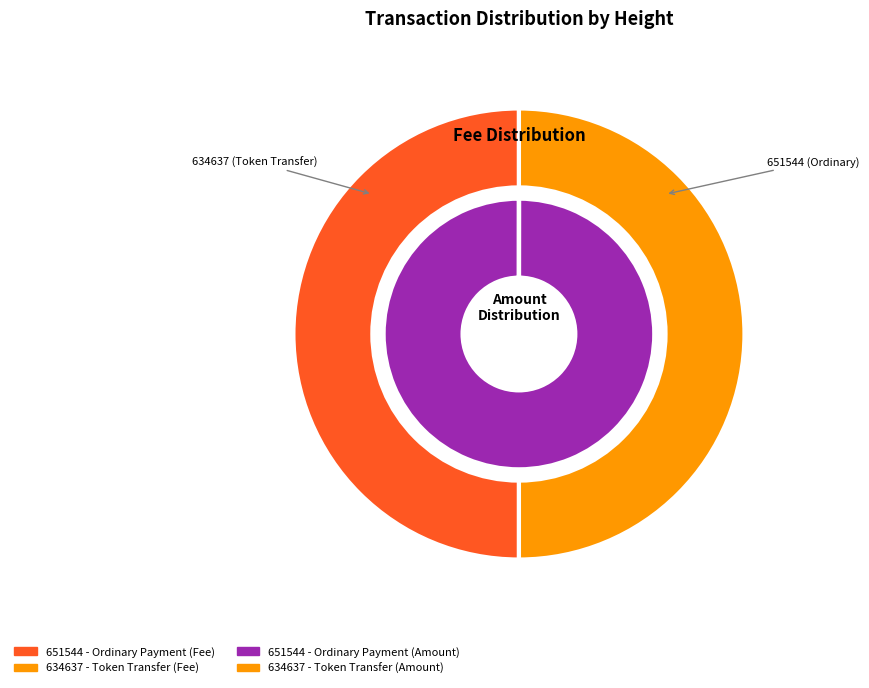

To the nearest percent, what percentage of the pie is 651544?

100%